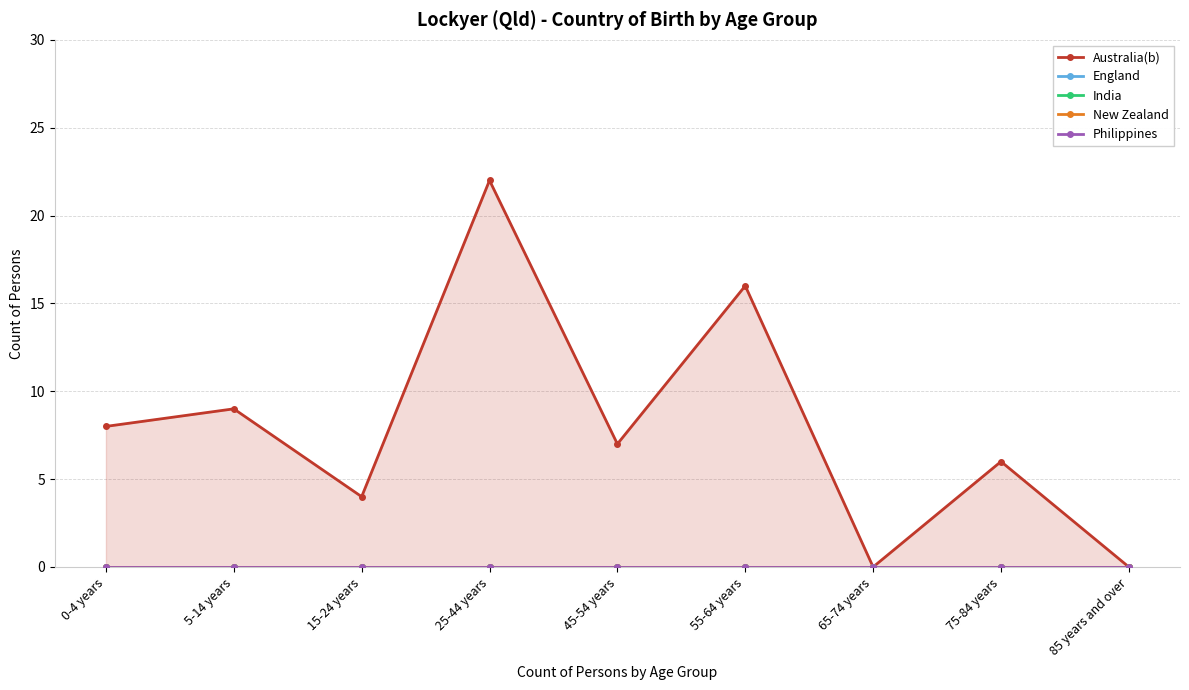

Between 65-74 years and 75-84 years, which is larger?

75-84 years